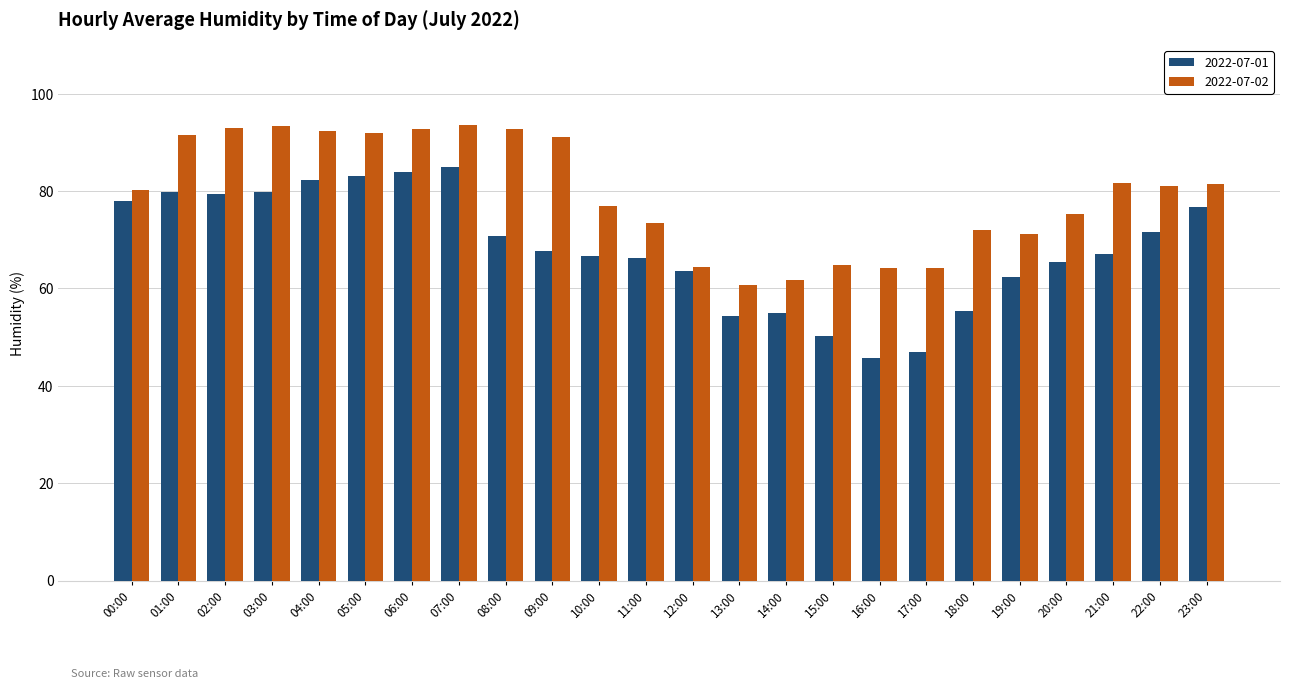

Which series changed the most between 02:00 and 22:00?

2022-07-02